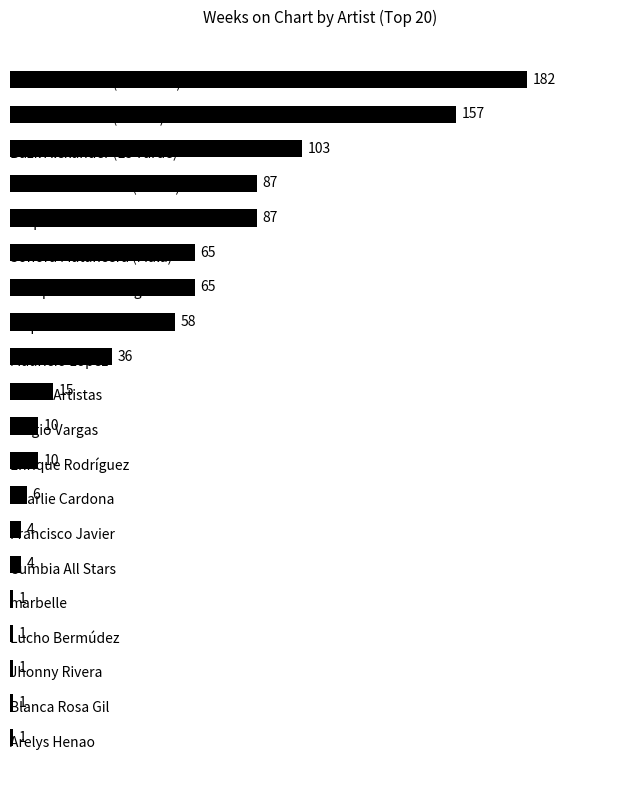

Reading top to bottom, transcribe all the data shown in this chart.

182	157	103	87	87	65	65	58	36	15	10	10	6	4	4	1	1	1	1	1